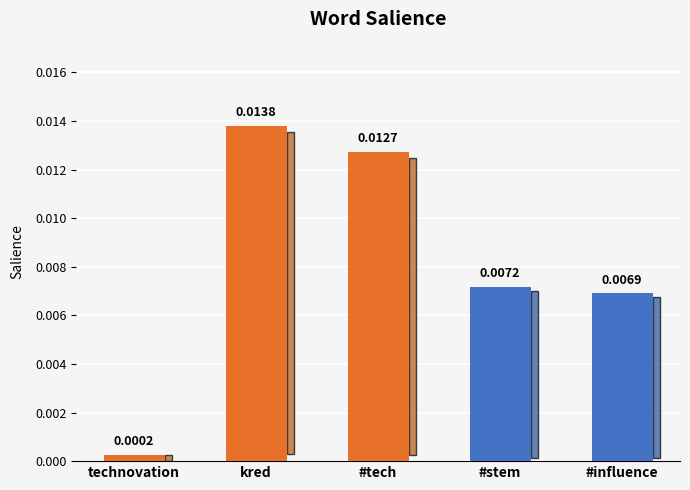

Which category has the highest value across all series?

kred